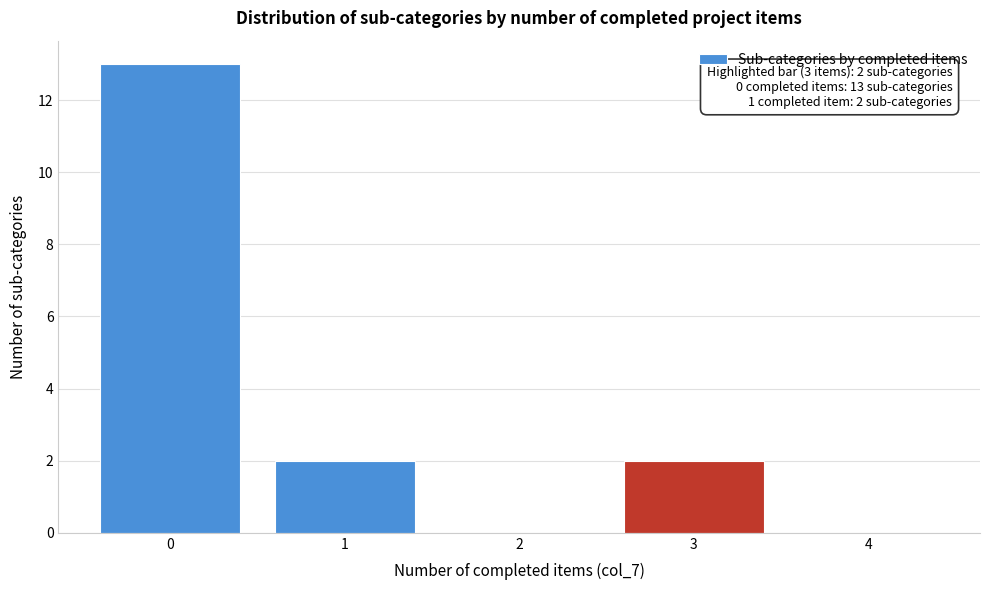

Which range on the x-axis has the tallest bar?

-0.5 to 0.5